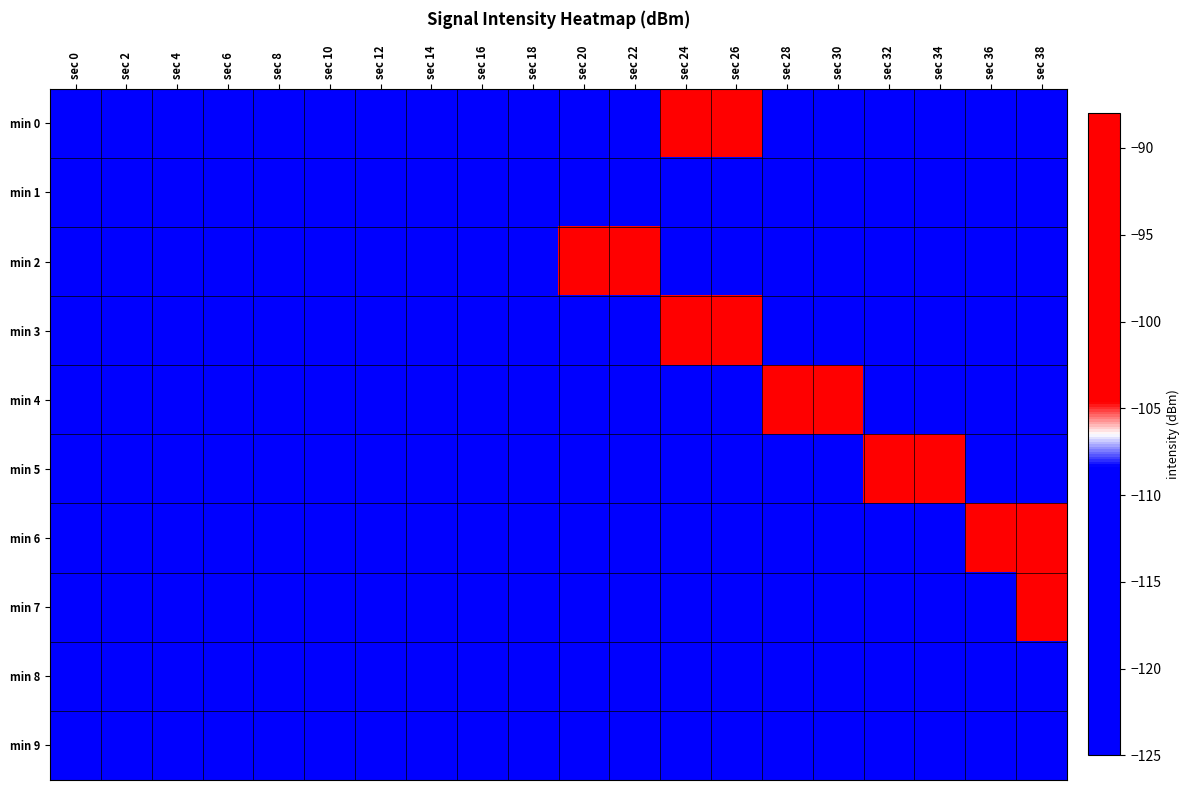

Reading left to right, transcribe all the data shown in this chart.

min 0: sec 0=-122.0	sec 2=-121.0	sec 4=-120.7	sec 6=-119.6	sec 8=-121.3	sec 10=-120.5	sec 12=-122.2	sec 14=-122.0	sec 16=-120.5	sec 18=-120.3	sec 20=-120.8	sec 22=-119.8	sec 24=-93.0	sec 26=-94.4	sec 28=-121.3	sec 30=-119.2	sec 32=-122.1	sec 34=-121.5	sec 36=-121.6	sec 38=-120.9
min 1: sec 0=-120.1	sec 2=-119.8	sec 4=-121.8	sec 6=-121.5	sec 8=-121.4	sec 10=-123.0	sec 12=-120.9	sec 14=-121.3	sec 16=-123.6	sec 18=-120.8	sec 20=-119.4	sec 22=-120.7	sec 24=-120.7	sec 26=-119.6	sec 28=-120.4	sec 30=-119.3	sec 32=-122.2	sec 34=-118.6	sec 36=-118.5	sec 38=-121.8
min 2: sec 0=-121.5	sec 2=-120.3	sec 4=-119.8	sec 6=-122.1	sec 8=-120.7	sec 10=-119.4	sec 12=-121.2	sec 14=-120.9	sec 16=-119.6	sec 18=-122.3	sec 20=-91.5	sec 22=-93.2	sec 24=-120.8	sec 26=-121.4	sec 28=-119.9	sec 30=-122.0	sec 32=-120.5	sec 34=-119.7	sec 36=-121.8	sec 38=-120.1
min 3: sec 0=-119.9	sec 2=-121.3	sec 4=-120.6	sec 6=-119.7	sec 8=-122.4	sec 10=-120.2	sec 12=-119.5	sec 14=-121.6	sec 16=-120.3	sec 18=-119.8	sec 20=-122.1	sec 22=-120.7	sec 24=-94.3	sec 26=-92.8	sec 28=-121.0	sec 30=-119.6	sec 32=-122.2	sec 34=-120.4	sec 36=-119.3	sec 38=-121.7
min 4: sec 0=-120.8	sec 2=-119.6	sec 4=-122.3	sec 6=-121.1	sec 8=-120.5	sec 10=-119.9	sec 12=-122.0	sec 14=-120.7	sec 16=-121.4	sec 18=-119.5	sec 20=-120.9	sec 22=-122.1	sec 24=-120.3	sec 26=-121.6	sec 28=-92.4	sec 30=-94.1	sec 32=-120.2	sec 34=-119.8	sec 36=-121.5	sec 38=-120.6
min 5: sec 0=-121.7	sec 2=-120.4	sec 4=-119.5	sec 6=-122.2	sec 8=-120.9	sec 10=-121.3	sec 12=-119.8	sec 14=-120.6	sec 16=-122.0	sec 18=-121.4	sec 20=-120.1	sec 22=-119.7	sec 24=-121.9	sec 26=-120.5	sec 28=-119.4	sec 30=-122.3	sec 32=-93.6	sec 34=-91.9	sec 36=-120.8	sec 38=-121.2
min 6: sec 0=-120.3	sec 2=-121.8	sec 4=-120.1	sec 6=-119.6	sec 8=-121.5	sec 10=-120.7	sec 12=-119.3	sec 14=-122.1	sec 16=-120.5	sec 18=-121.2	sec 20=-119.9	sec 22=-120.8	sec 24=-122.0	sec 26=-121.4	sec 28=-120.6	sec 30=-119.5	sec 32=-121.7	sec 34=-120.2	sec 36=-94.5	sec 38=-92.7
min 7: sec 0=-119.7	sec 2=-120.9	sec 4=-121.6	sec 6=-120.2	sec 8=-119.8	sec 10=-121.3	sec 12=-120.5	sec 14=-119.4	sec 16=-122.2	sec 18=-120.6	sec 20=-121.1	sec 22=-119.9	sec 24=-120.7	sec 26=-122.0	sec 28=-121.4	sec 30=-120.3	sec 32=-119.6	sec 34=-121.8	sec 36=-120.4	sec 38=-93.8
min 8: sec 0=-122.1	sec 2=-119.5	sec 4=-120.8	sec 6=-121.3	sec 8=-120.0	sec 10=-119.7	sec 12=-121.6	sec 14=-120.4	sec 16=-119.9	sec 18=-122.3	sec 20=-120.7	sec 22=-121.2	sec 24=-119.6	sec 26=-120.5	sec 28=-121.9	sec 30=-120.1	sec 32=-119.8	sec 34=-122.0	sec 36=-121.4	sec 38=-120.6
min 9: sec 0=-120.5	sec 2=-121.0	sec 4=-119.4	sec 6=-120.9	sec 8=-121.7	sec 10=-120.3	sec 12=-119.6	sec 14=-121.5	sec 16=-120.2	sec 18=-119.8	sec 20=-122.1	sec 22=-120.7	sec 24=-121.3	sec 26=-119.5	sec 28=-120.8	sec 30=-121.6	sec 32=-120.0	sec 34=-119.7	sec 36=-122.2	sec 38=-120.4